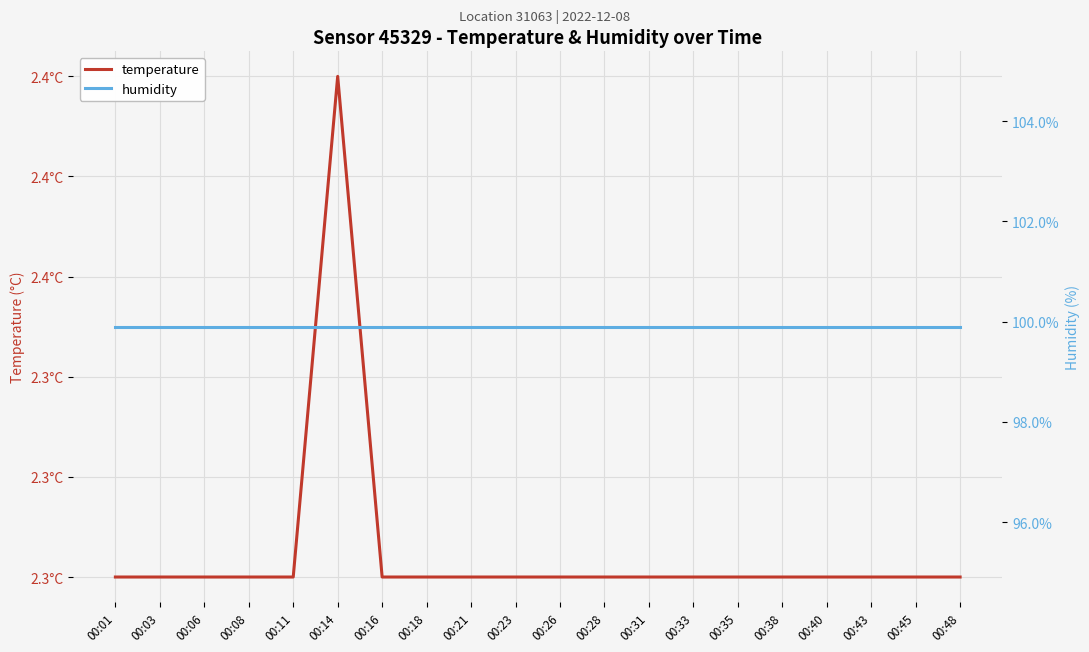

True or false: temperature and humidity intersect in this chart.

False